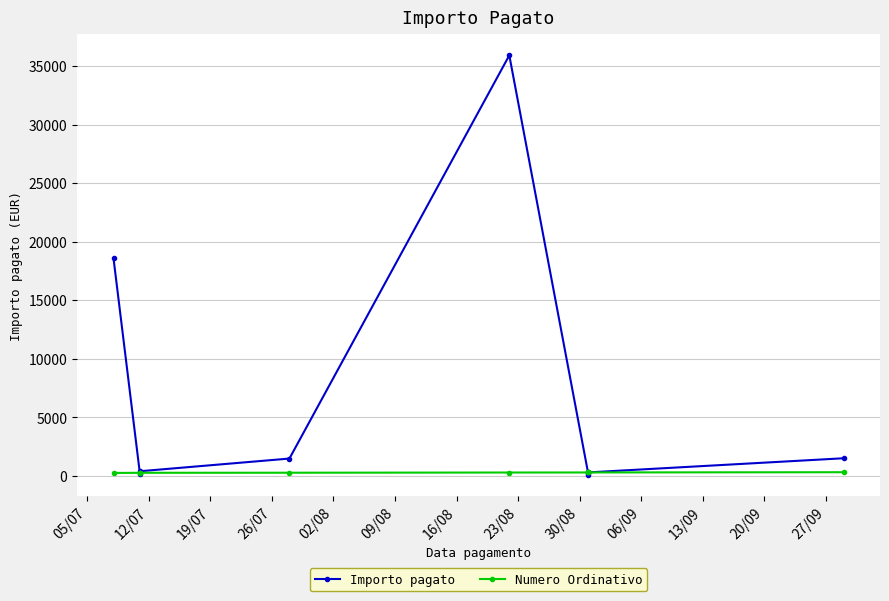

Rank the series by their maximum value, from lowest to highest.

Numero Ordinativo, Importo pagato